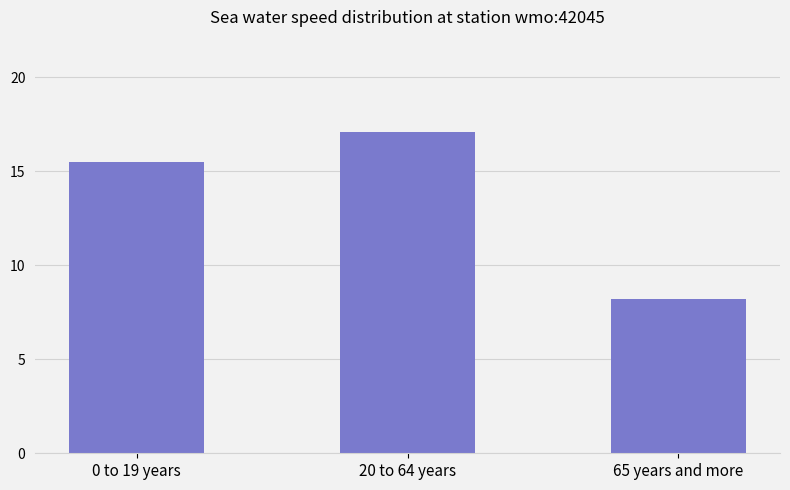

Read the value at 65 years and more.

8.2